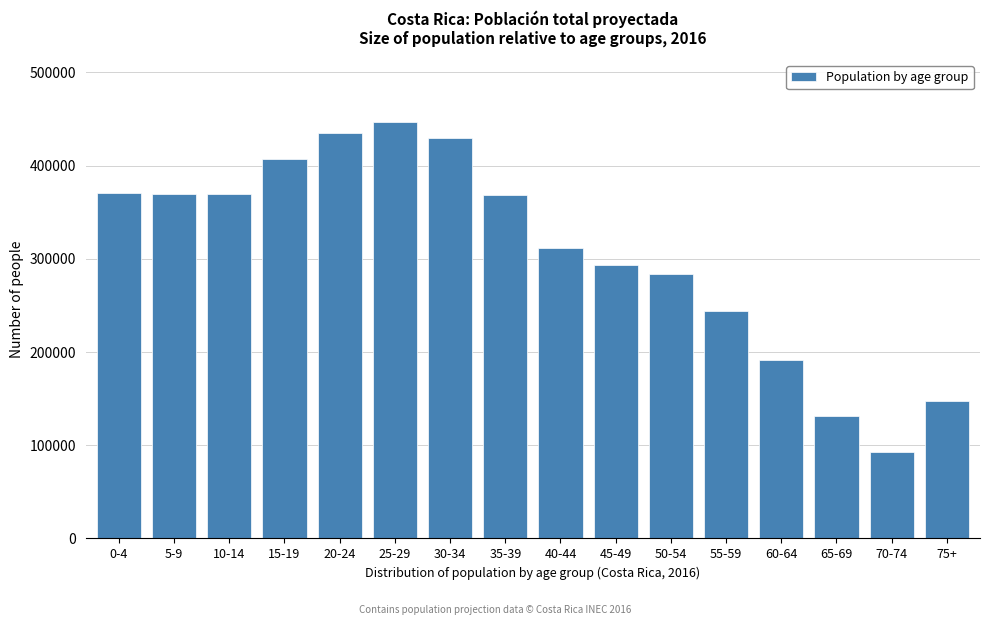

What is the label of the 11th bar from the right?

25-29